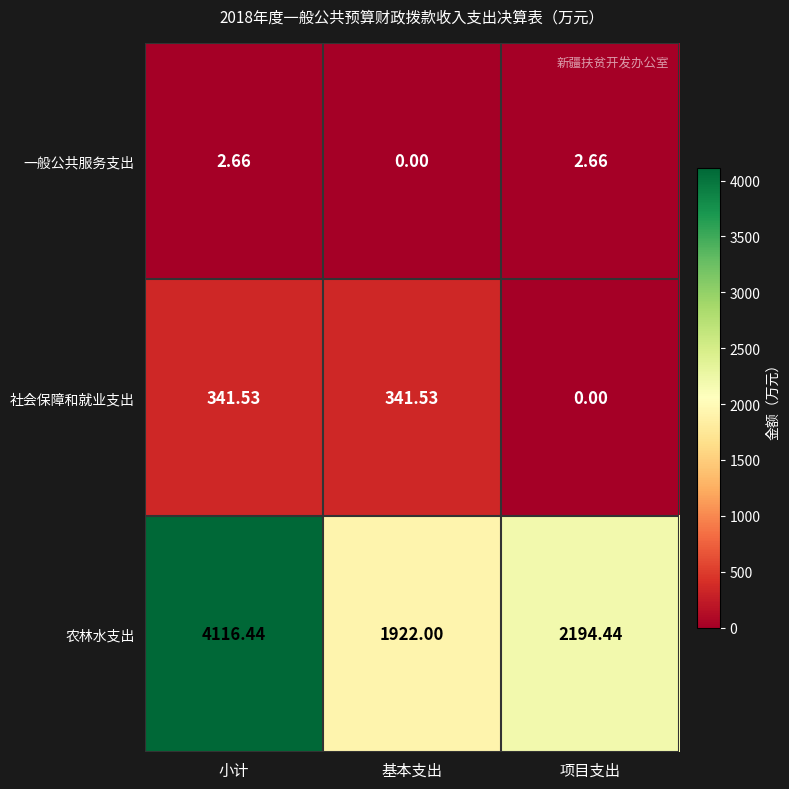

Which series has the widest spread of values?

农林水支出